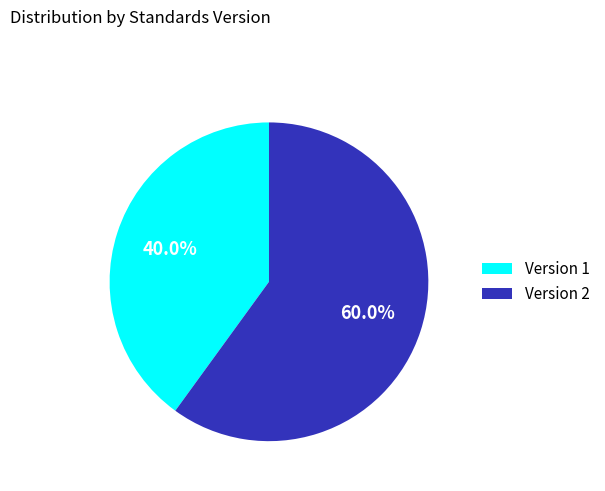

Rank the categories by value from highest to lowest.

Version 2, Version 1